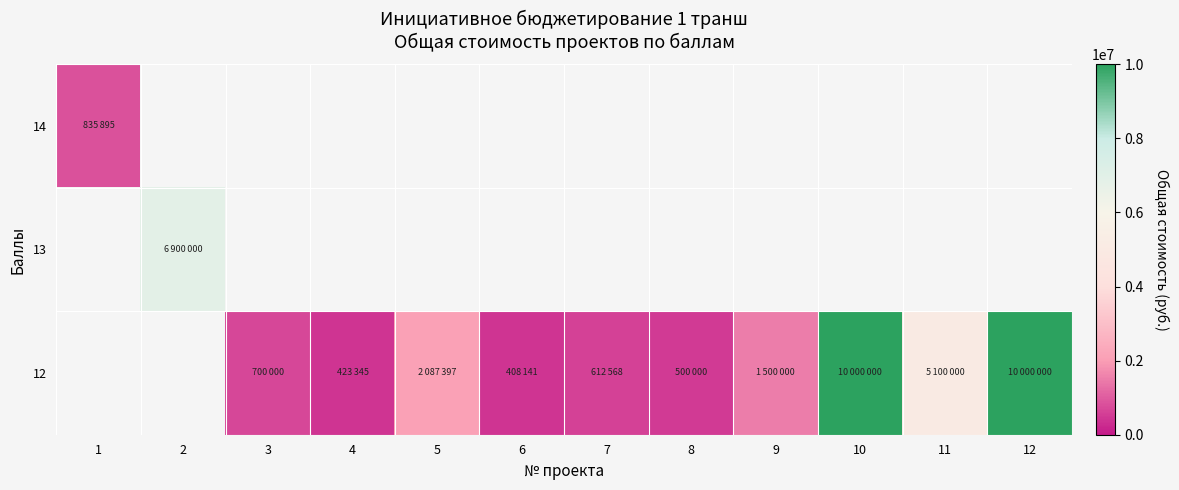

Is it true that 12 equals 1500000.0 at 9?

True